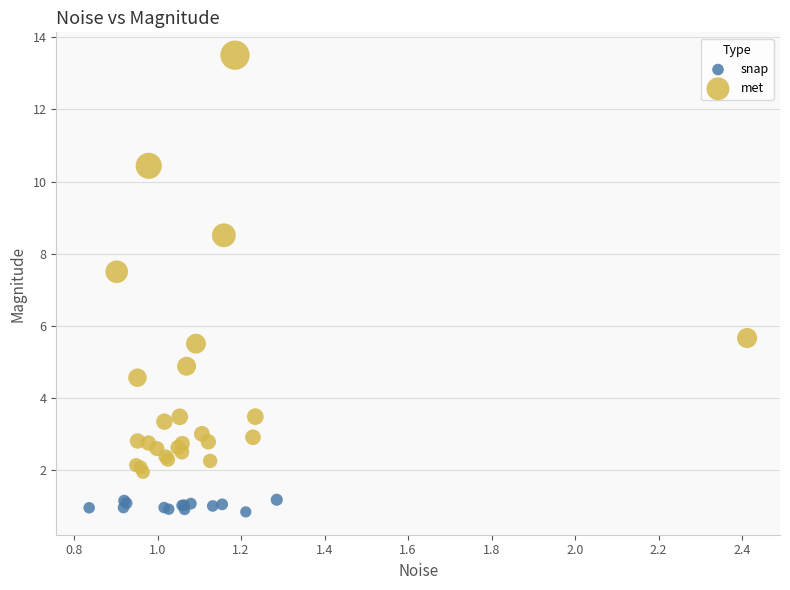

Which series has the widest spread of Y values?

met